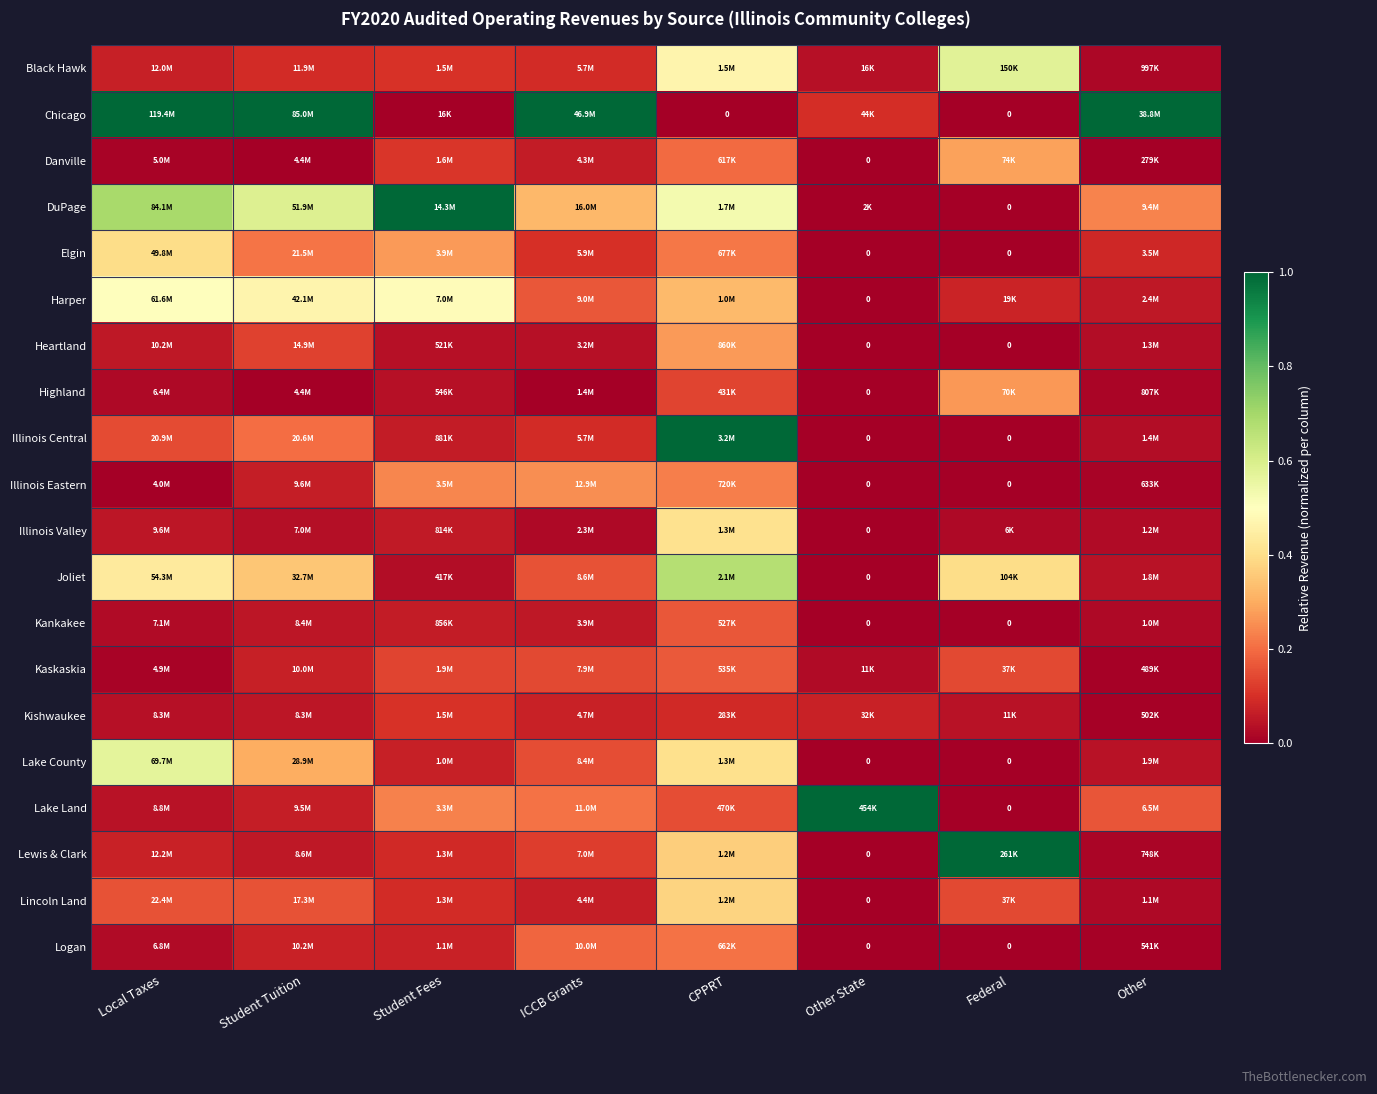

At which category does the chart reach its peak across all series?

Local Taxes